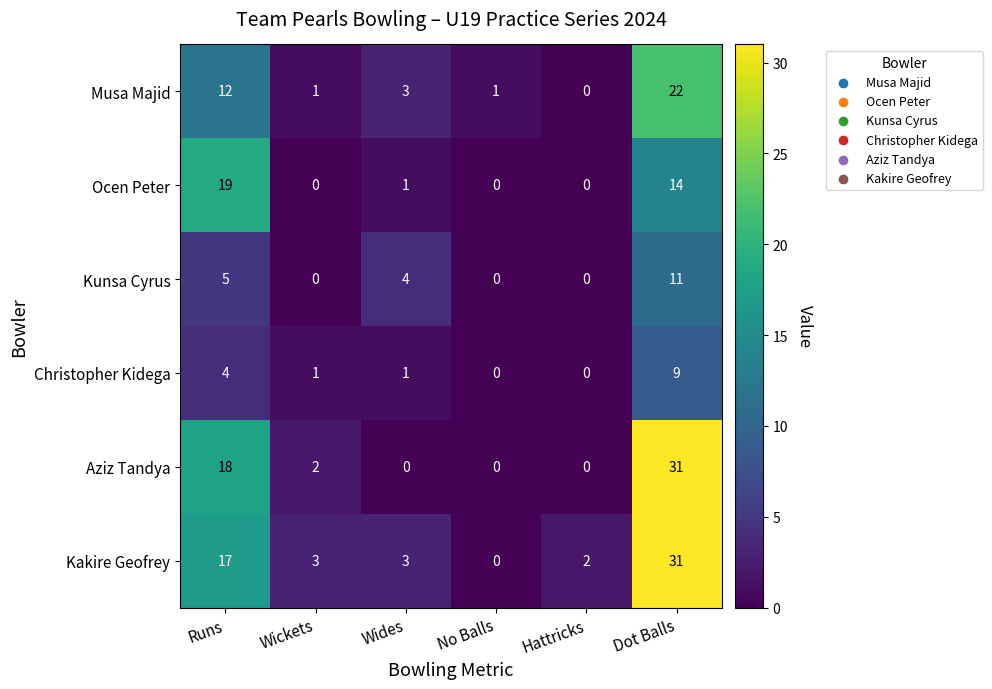

Which series has the widest spread of values?

Aziz Tandya